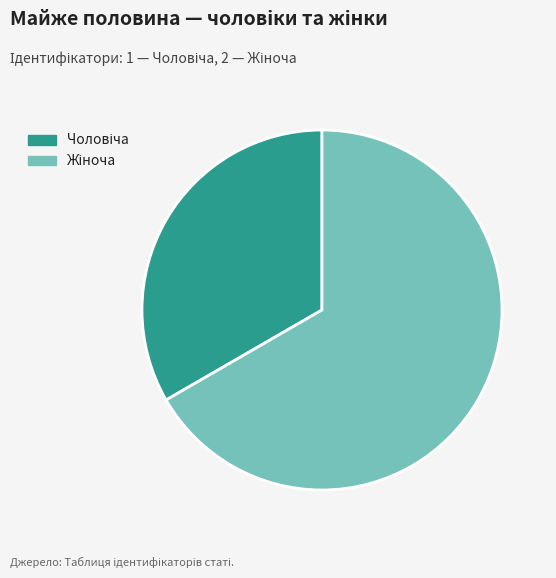

Is there a majority slice in this chart?

Yes